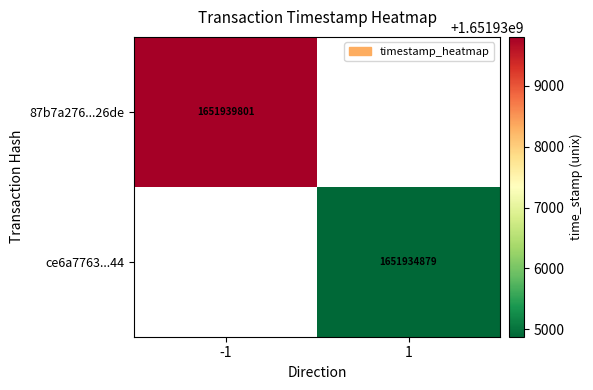

The ce6a7763...44 series shows 1651934879 at 1. True or false?

True